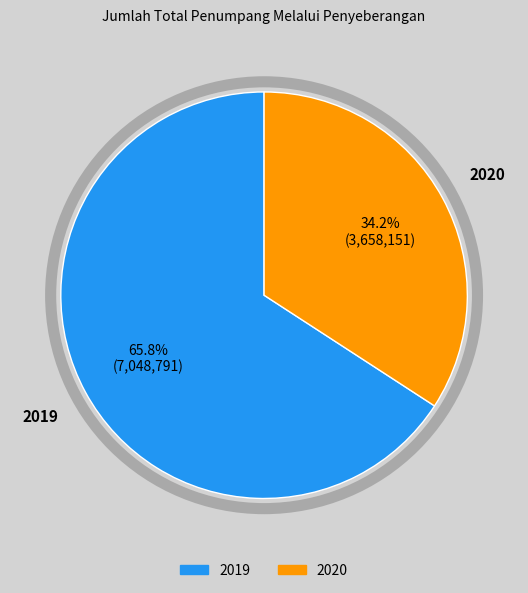

What is the largest slice in the pie chart?

2019